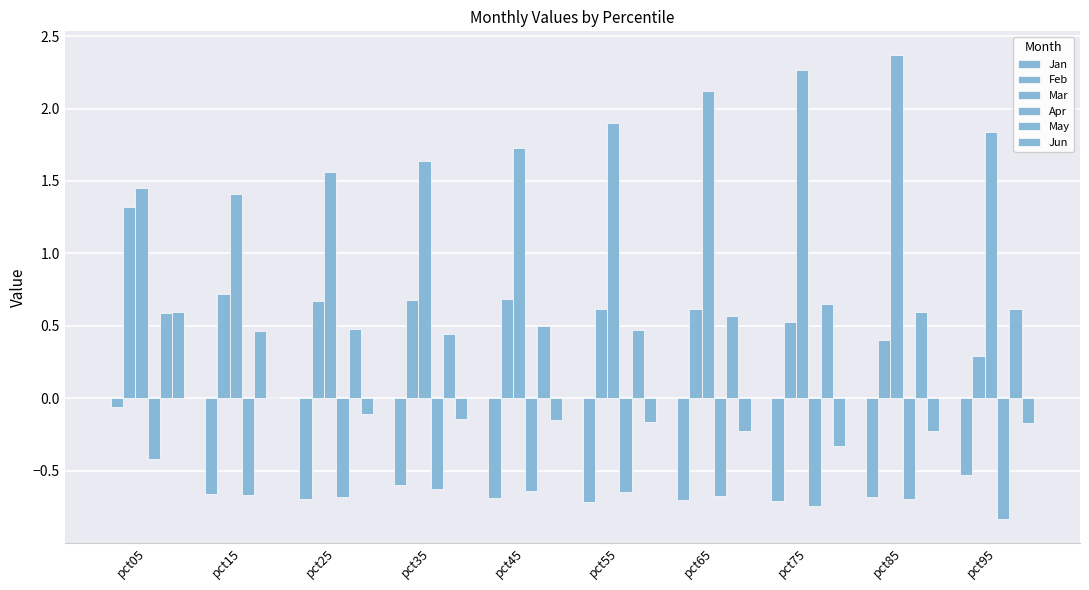

Count the number of data series in this chart.

6